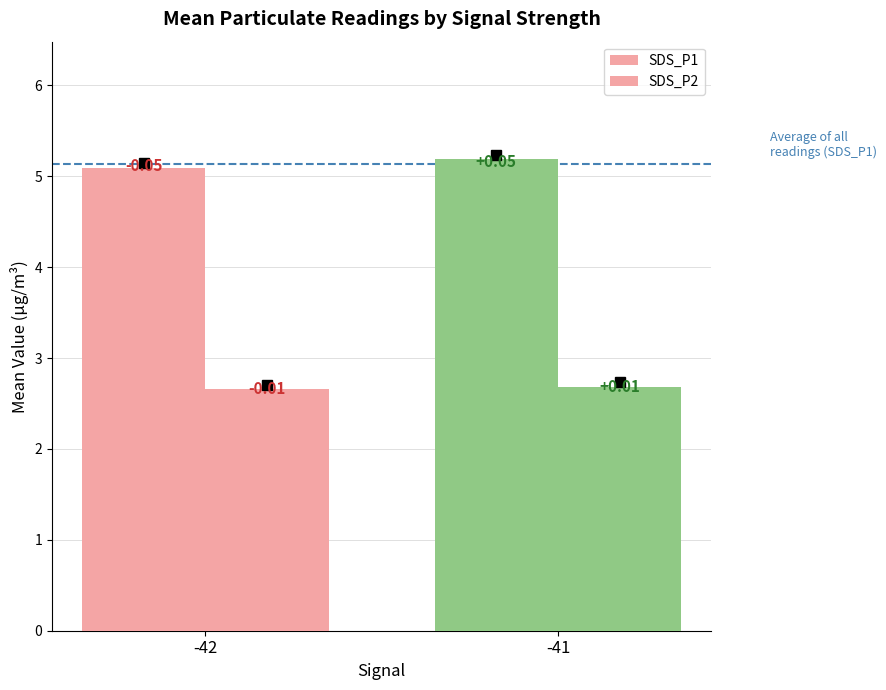

Reading left to right, what are all the values shown in this chart?

SDS_P1: 5.1	5.2
SDS_P2: 2.7	2.7